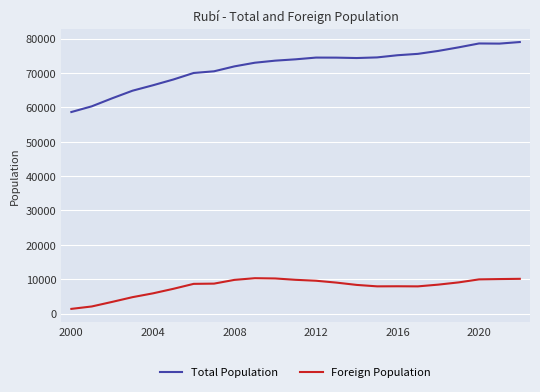

What is the difference between the maximum and minimum values in the Foreign Population series?

8924